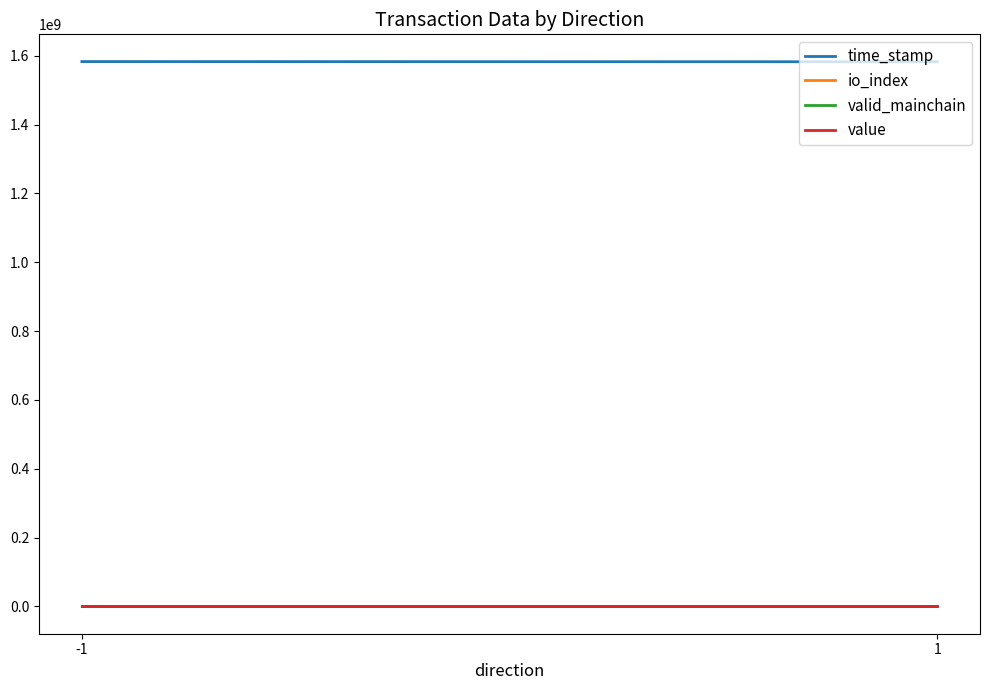

List the labels in order of value value, smallest first.

-1, 1